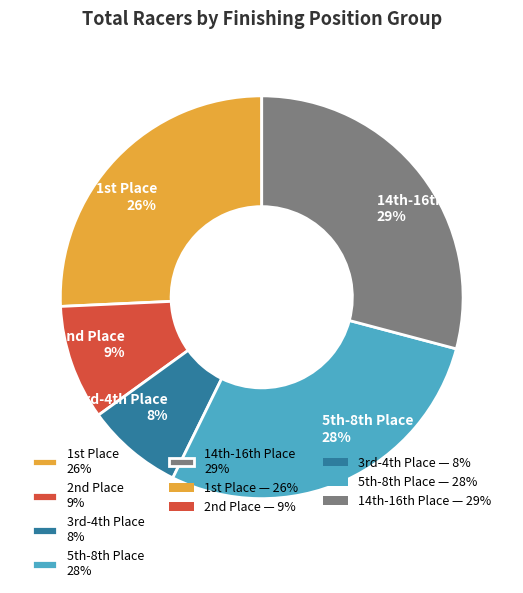

Rank the categories by value from lowest to highest.

3rd-4th Place 8%, 2nd Place 9%, 1st Place 26%, 5th-8th Place 28%, 14th-16th Place 29%